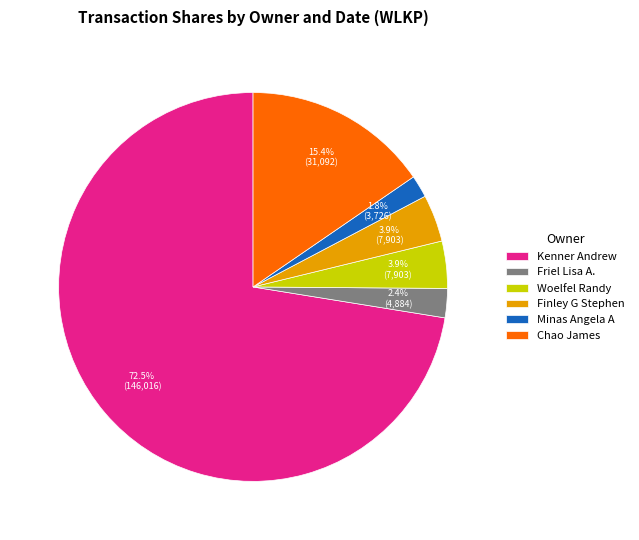

How much of the chart is everything except Minas Angela A?

98.2%